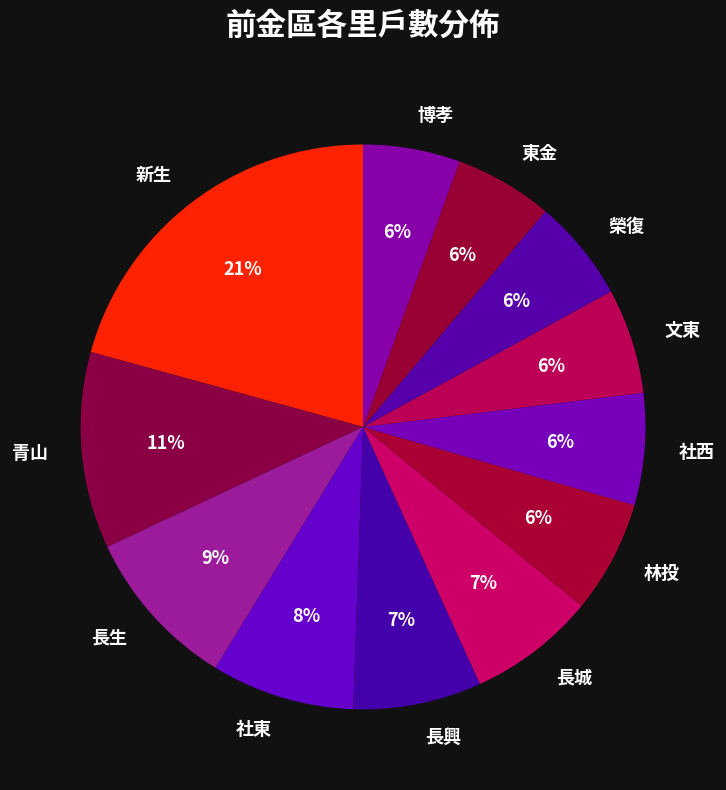

Is it true that 長生 is 20% of the pie?

False